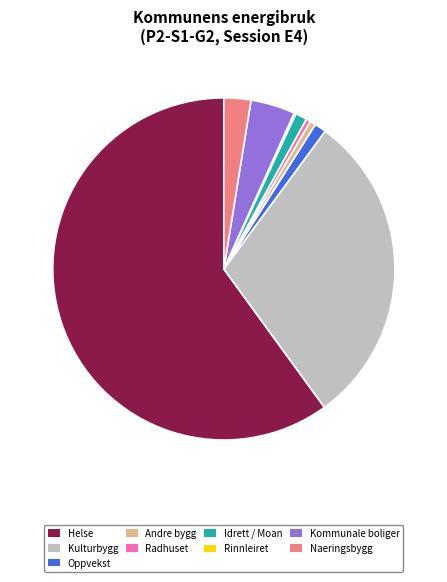

The Naeringsbygg slice represents 17% of the pie. True or false?

False